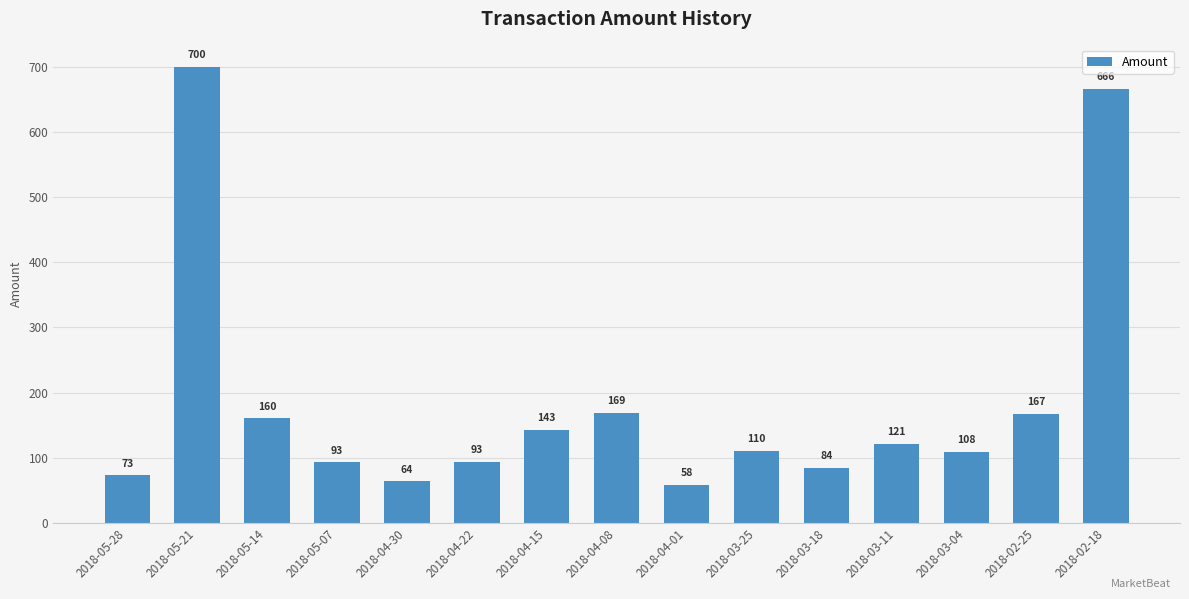

What is the label of the 9th bar from the left?

2018-04-01